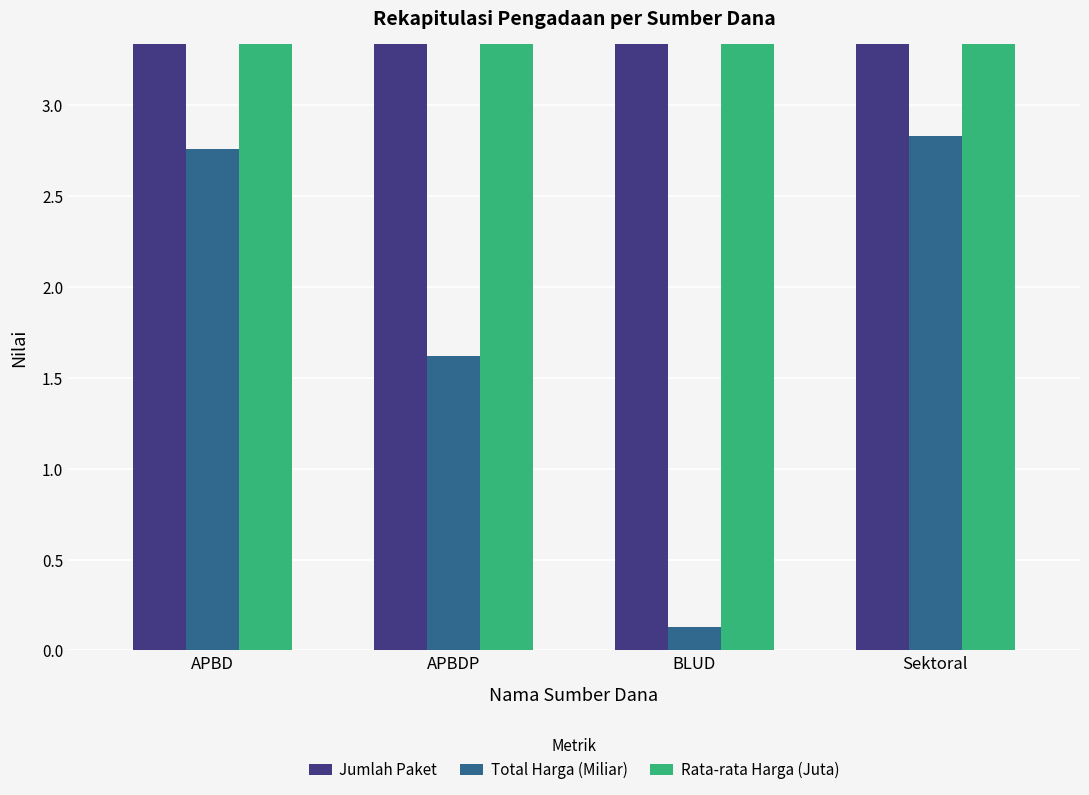

What is the label of the 2nd bar from the left?

APBDP